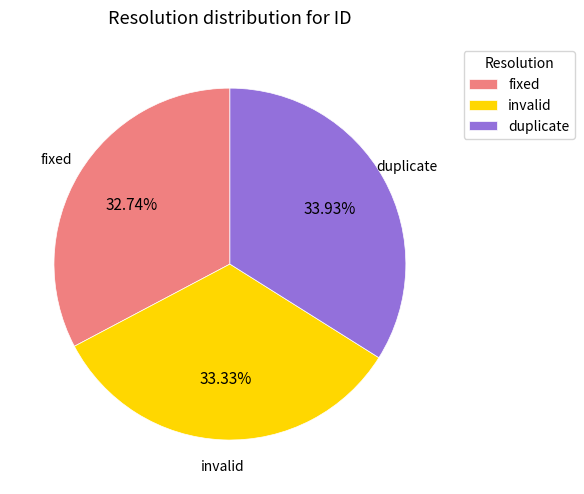

Which has a higher value, invalid or fixed?

invalid